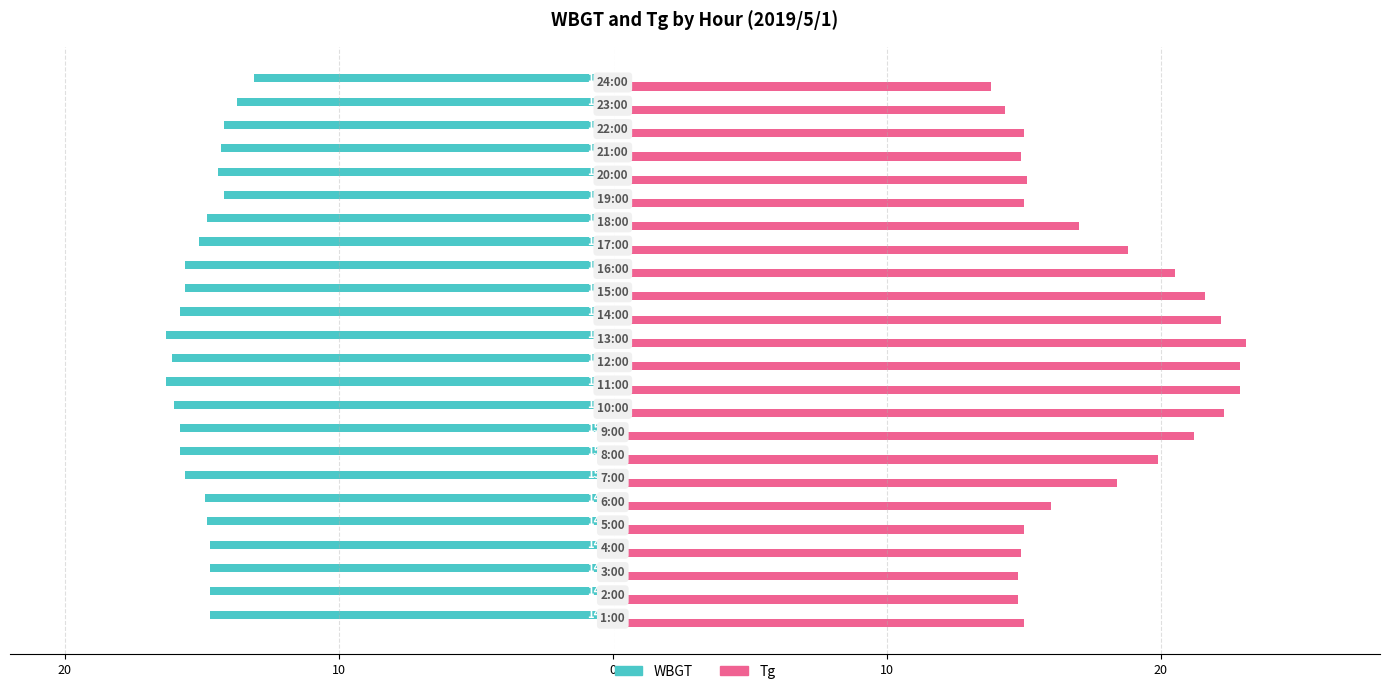

What are all the series names shown in the legend?

WBGT, Tg